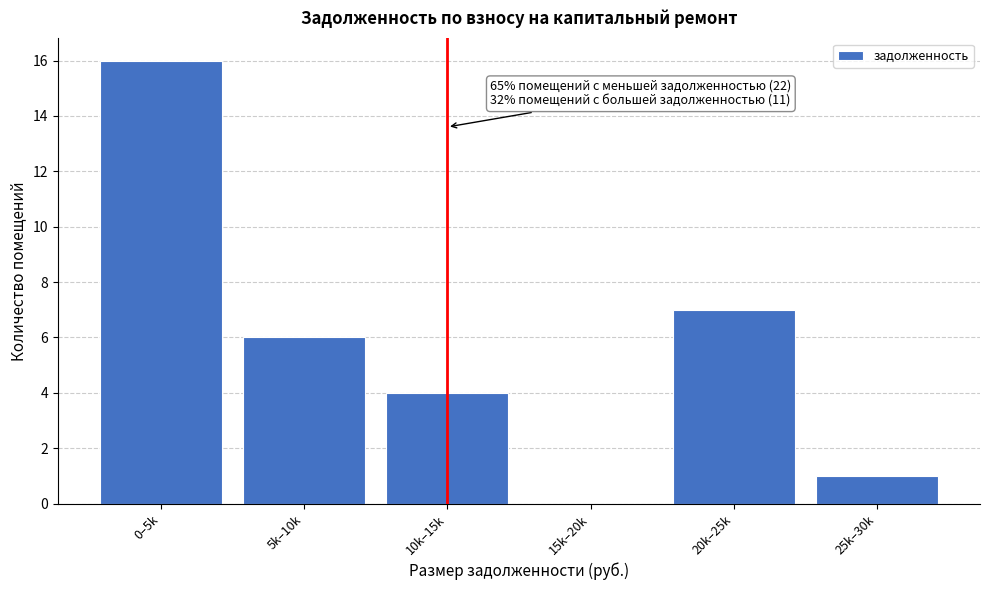

Reading left to right, extract all data points from this chart.

0–5k=16	5k–10k=6	10k–15k=4	15k–20k=0	20k–25k=7	25k–30k=1